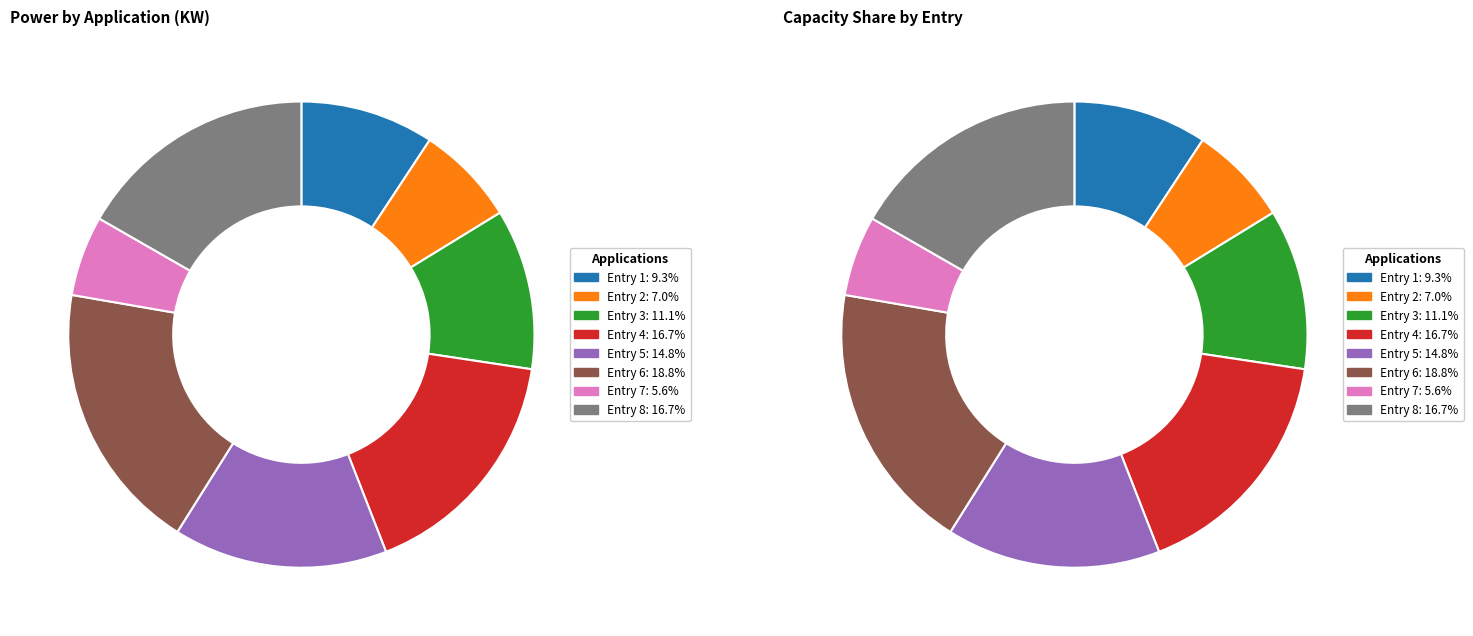

Do 2 and 7 together represent more than half of the pie?

No